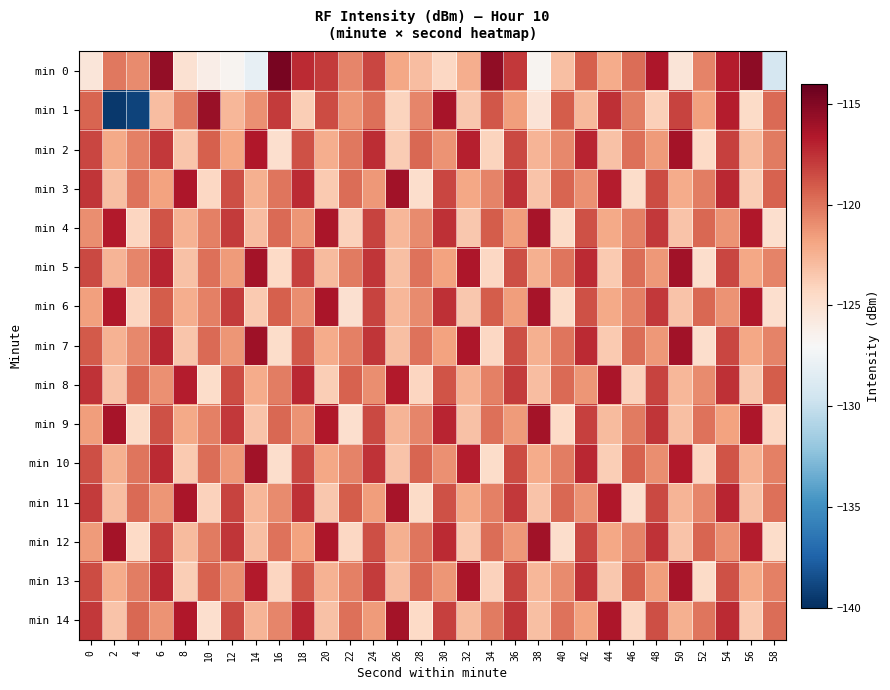

At 52, list the series in order from smallest to largest.

min 5, min 7, min 13, min 2, min 10, min 1, min 8, min 11, min 0, min 3, min 14, min 9, min 4, min 6, min 12